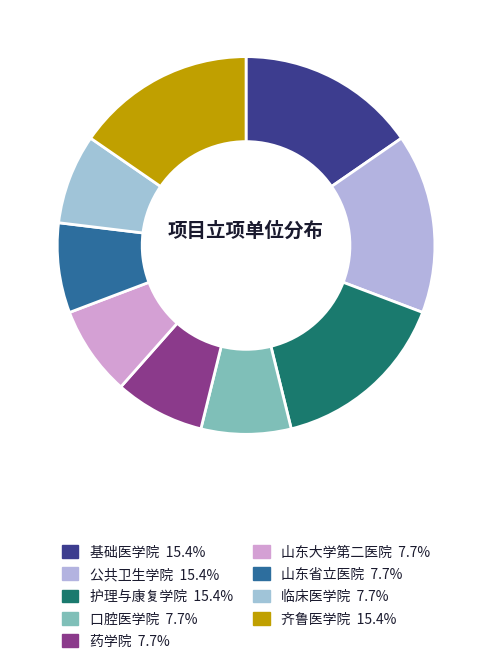

What percentage is NOT represented by 基础医学院?

84.6%